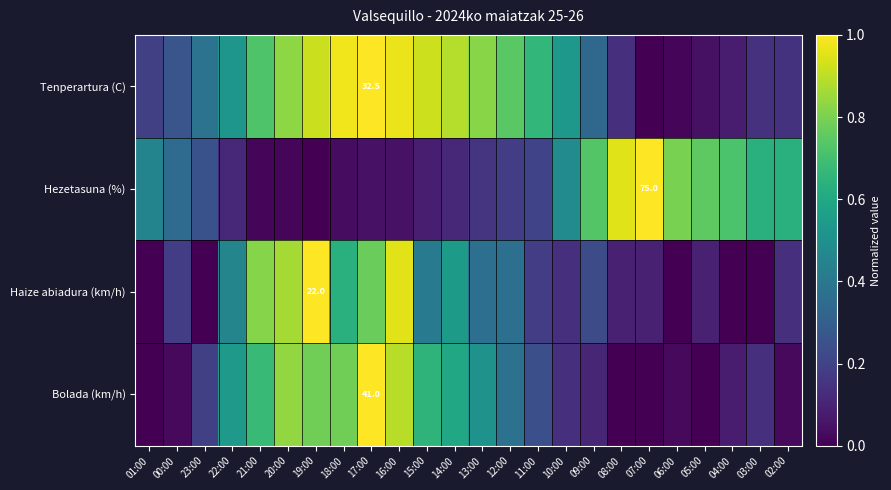

What is the difference between the highest and lowest values at 19:00?

1.0